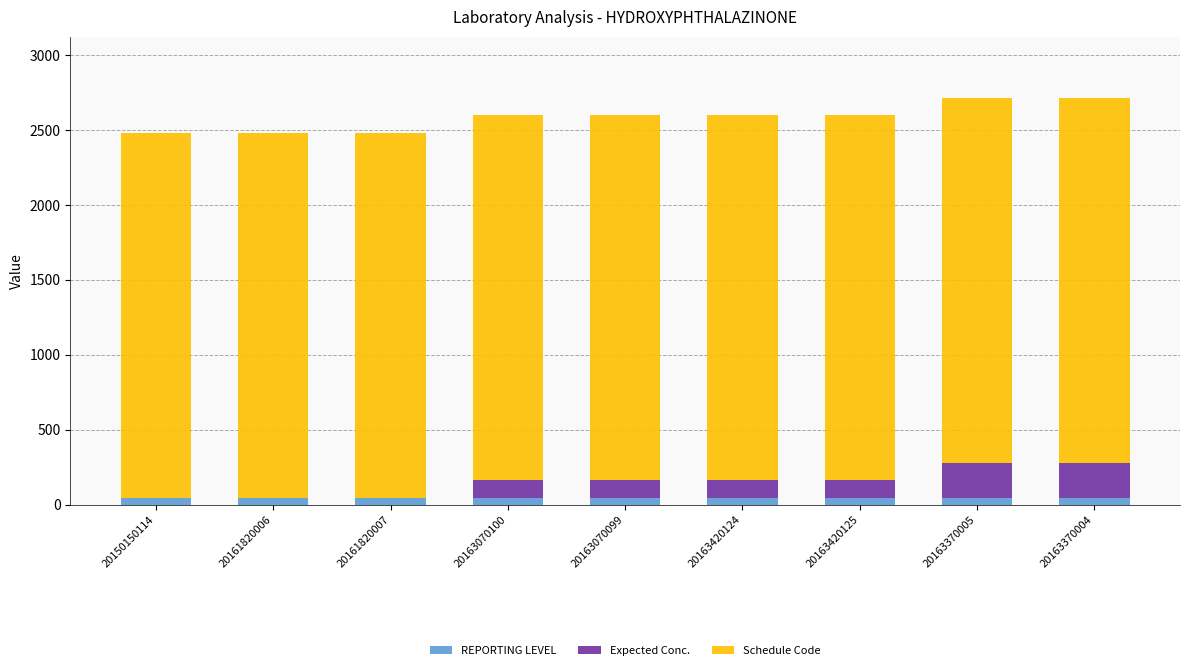

What is the sum of all REPORTING LEVEL values?

414.0